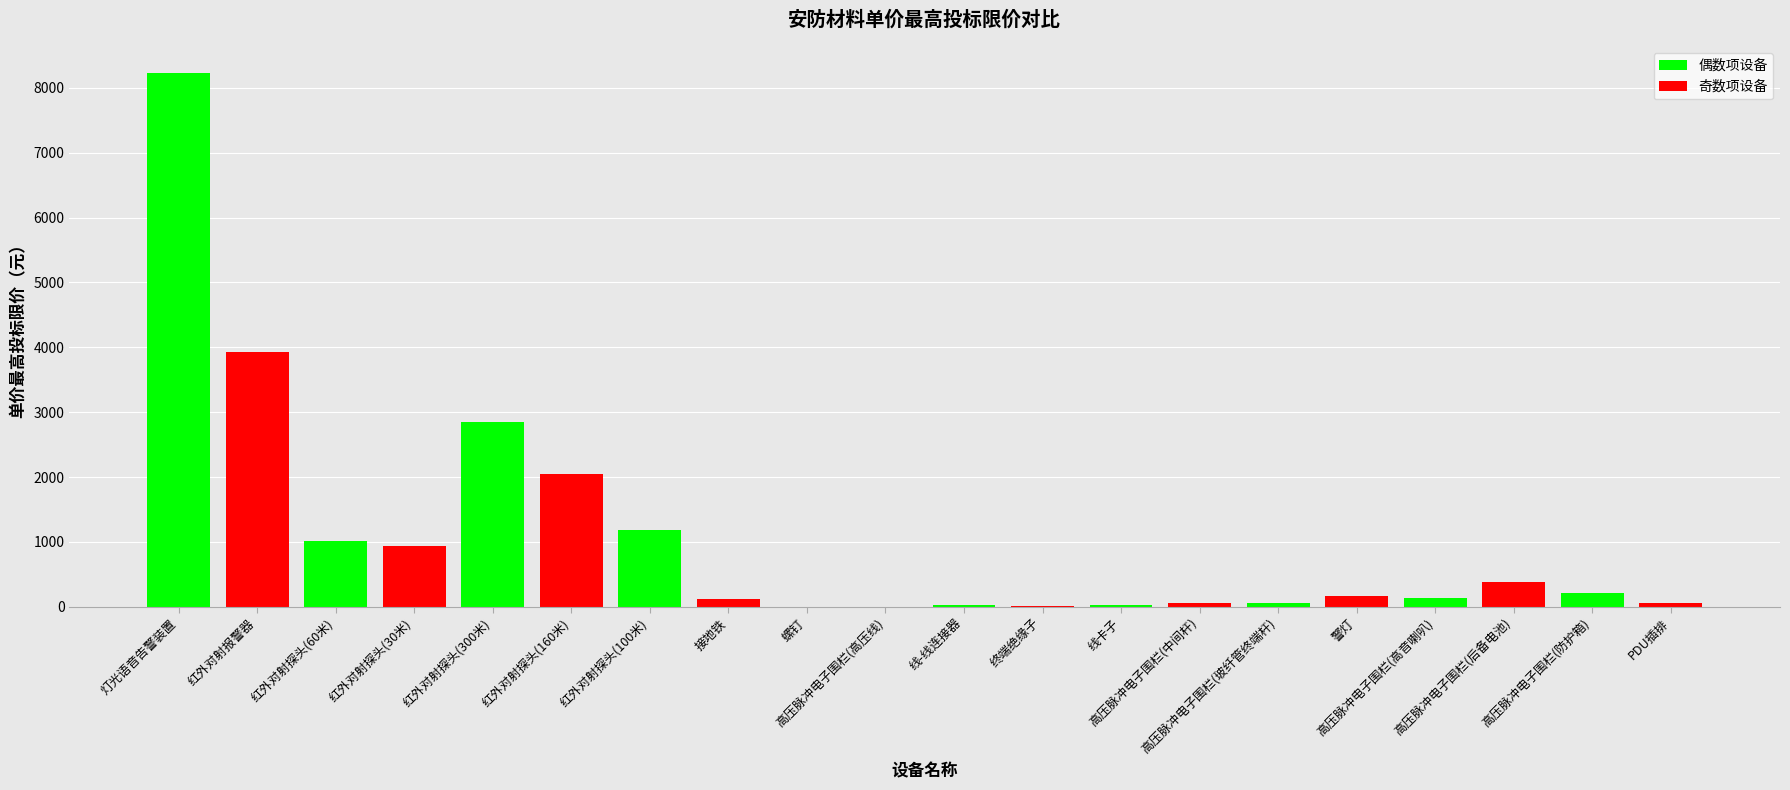

The 偶数项设备 series shows -5683 at 高压脉冲电子围栏(中间杆). True or false?

False